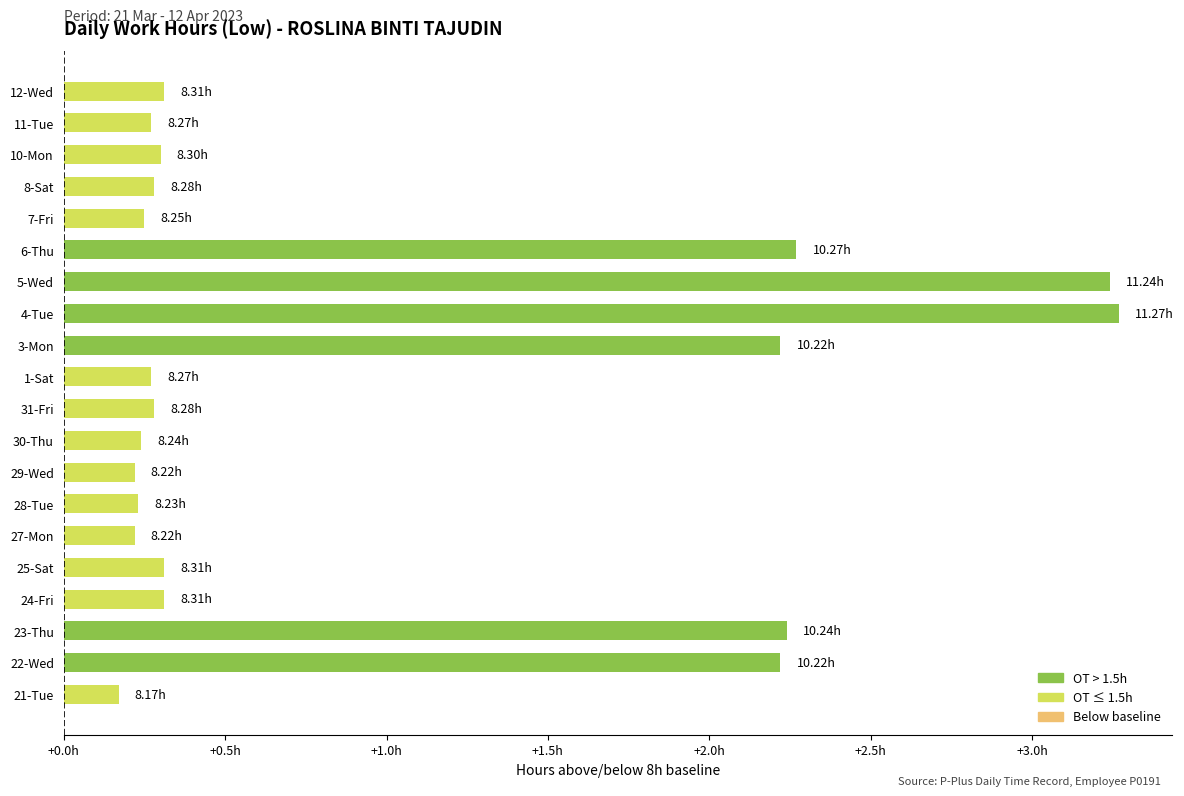

What is the difference between the maximum and second lowest values?

3.0